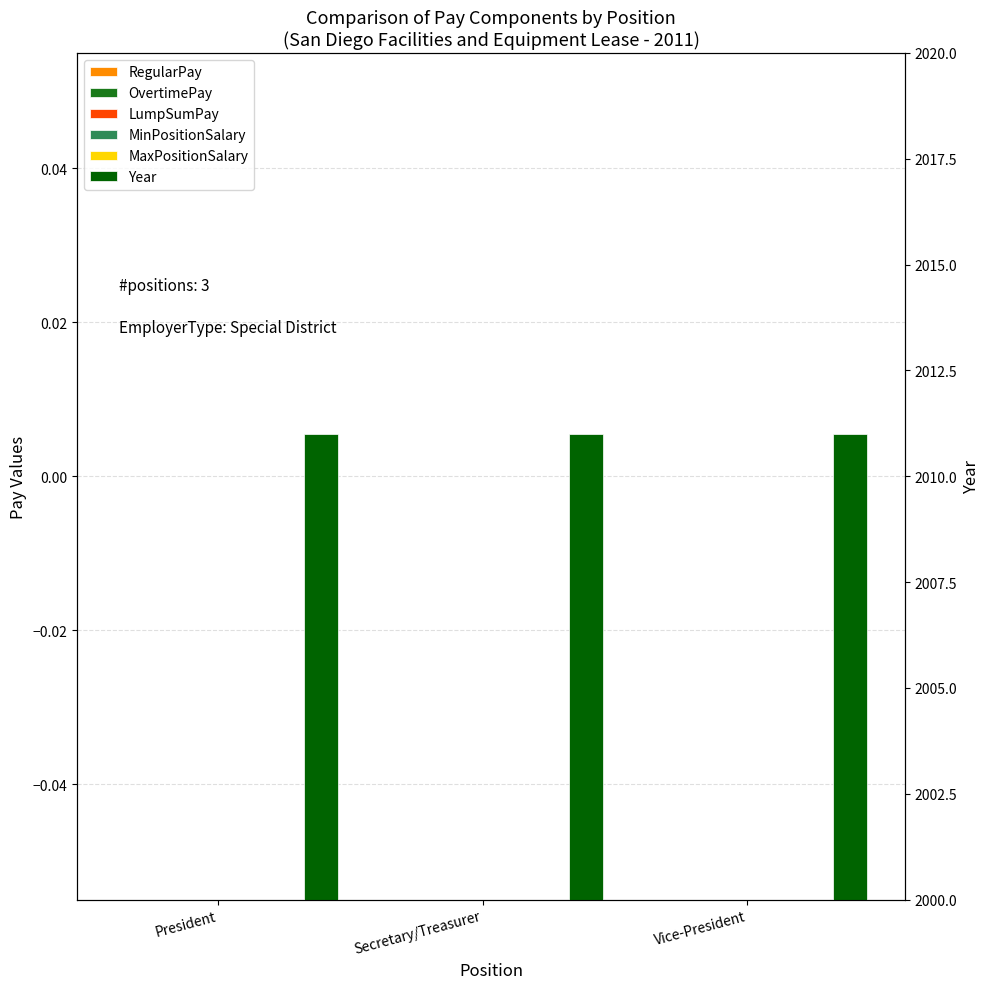

How many groups of bars are there?

3